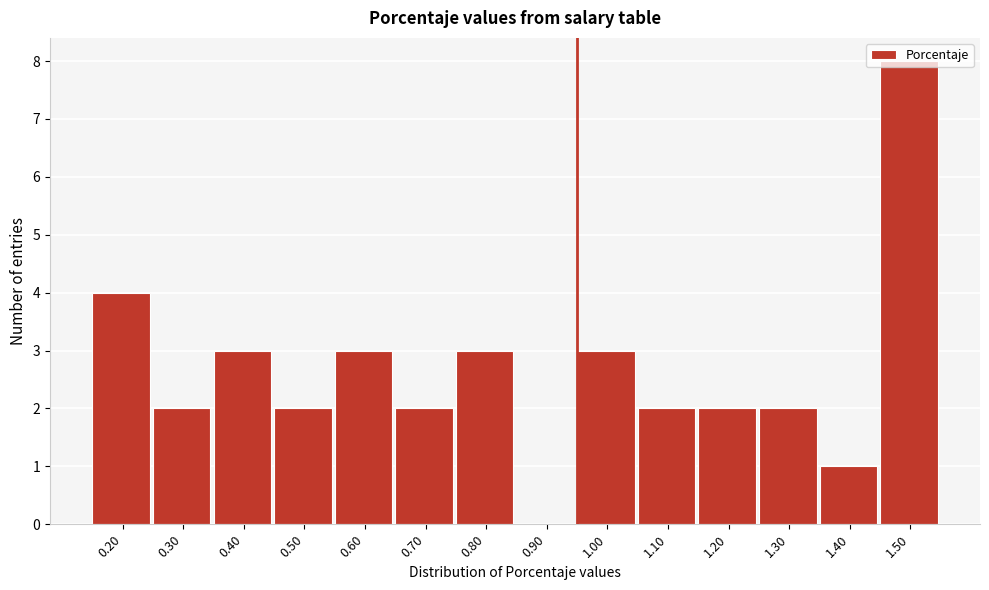

What is the maximum value shown in the chart?

8